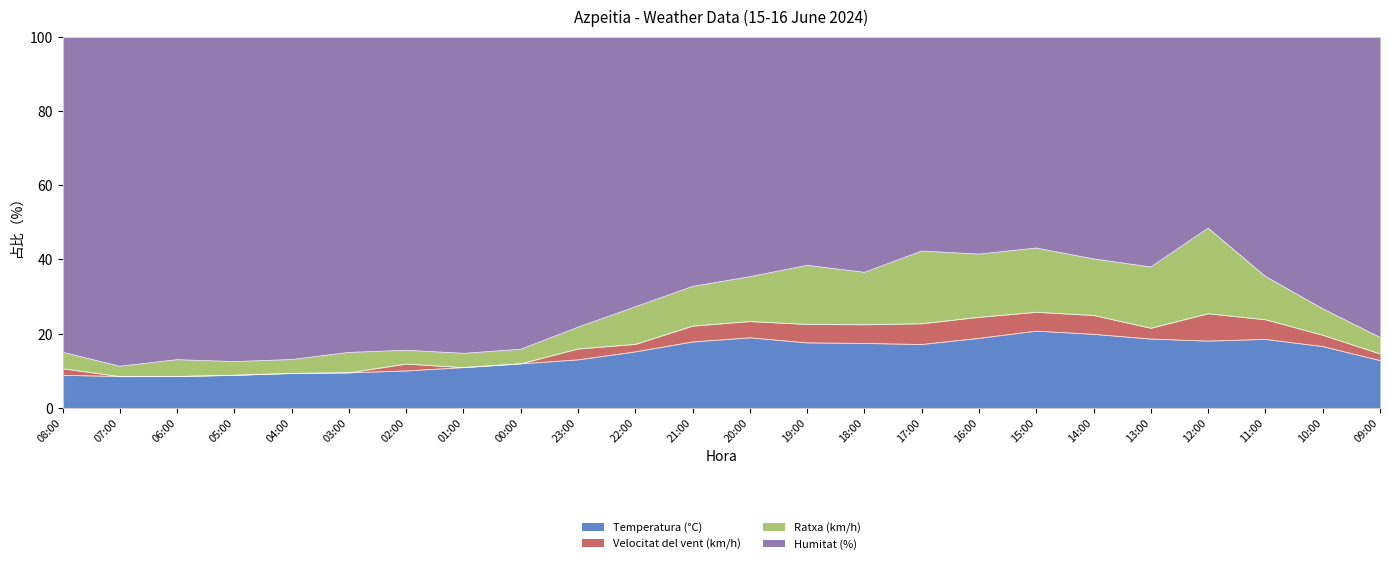

Count the number of categories in the chart.

24